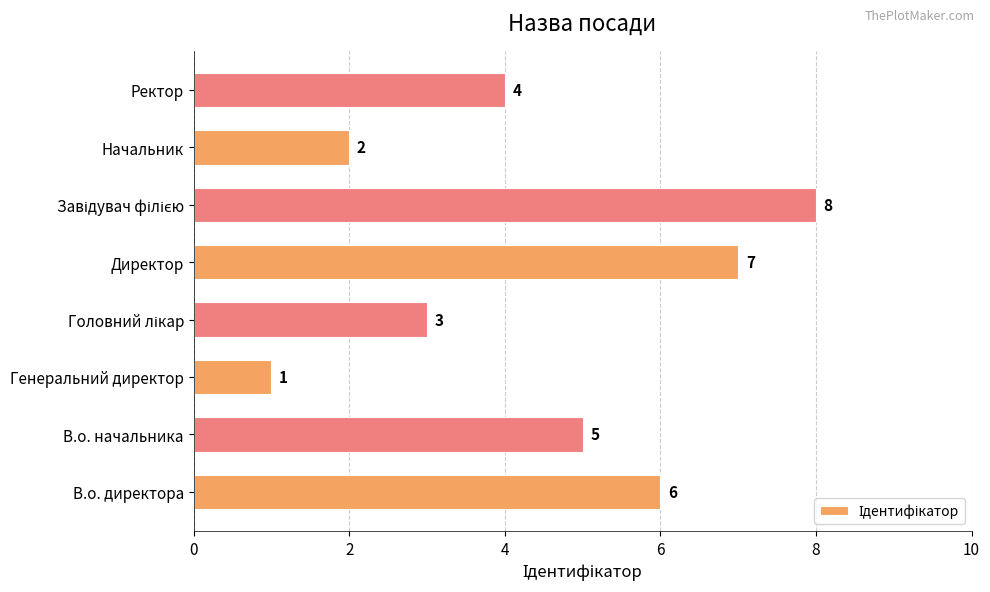

Is it true that the value at Генеральний директор is 0?

False